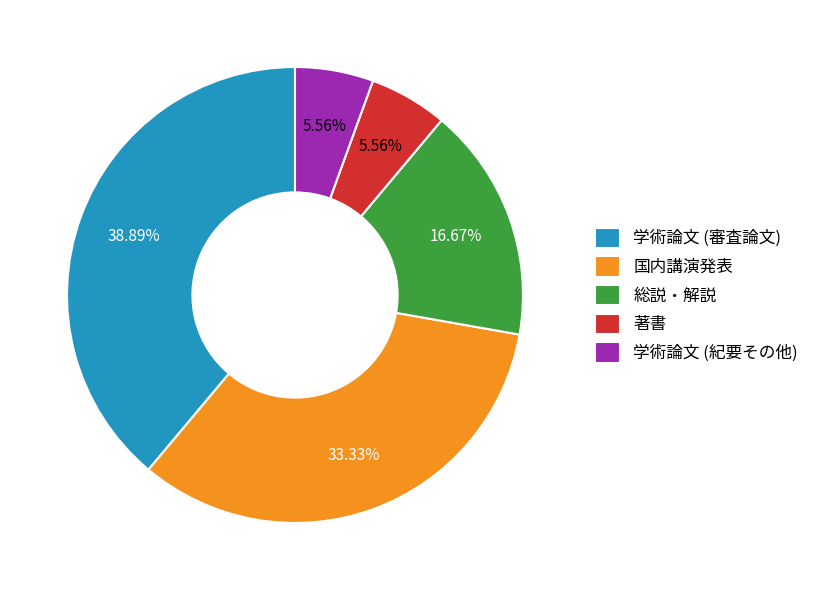

What is the largest slice in the pie chart?

学術論文 (審査論文)